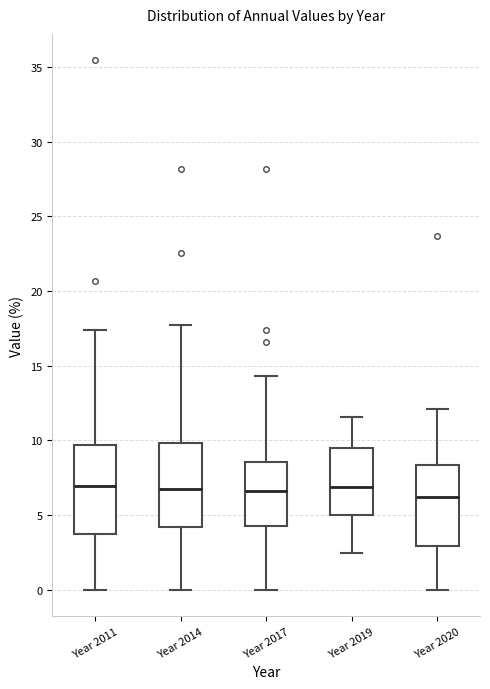

Reading left to right, read every box against the y-axis: the position of its median line, the range the box covers, and the ends of its whiskers. The values are not printed on the chart, so give them approximately, as read against the axis.

Year 2011: median 7.0, box 3.5 to 9.5, whiskers 0.0 to 17.5
Year 2014: median 6.5, box 4.0 to 10.0, whiskers 0.0 to 17.5
Year 2017: median 6.5, box 4.0 to 8.5, whiskers 0.0 to 14.5
Year 2019: median 7.0, box 5.0 to 9.5, whiskers 2.5 to 11.5
Year 2020: median 6.0, box 3.0 to 8.5, whiskers 0.0 to 12.0